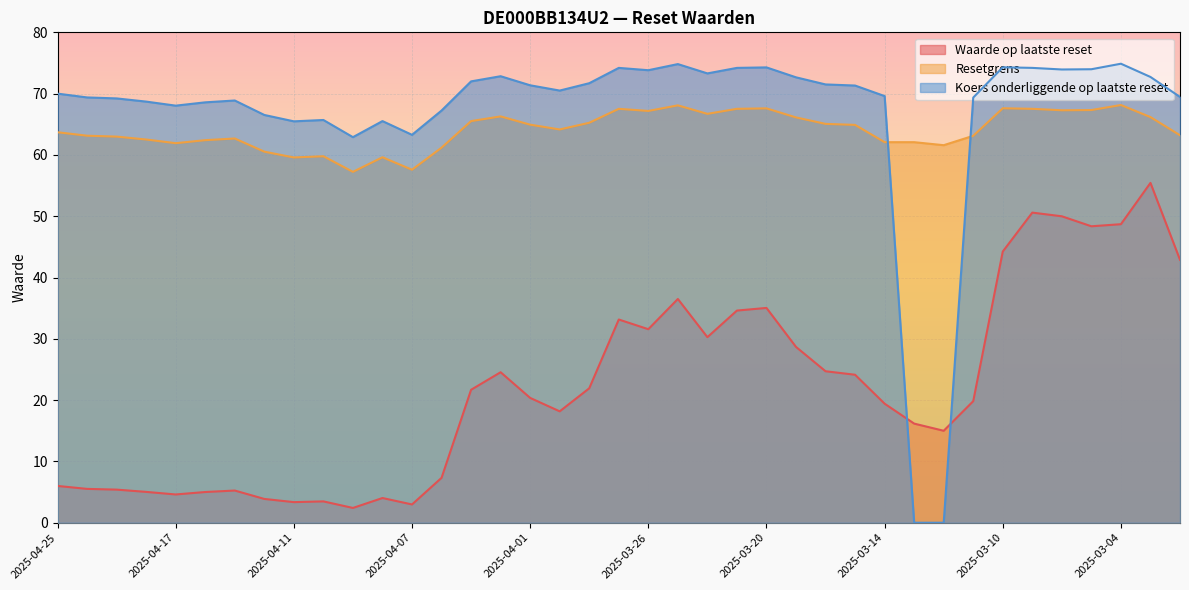

What is the highest value of the Resetgrens series?

68.1